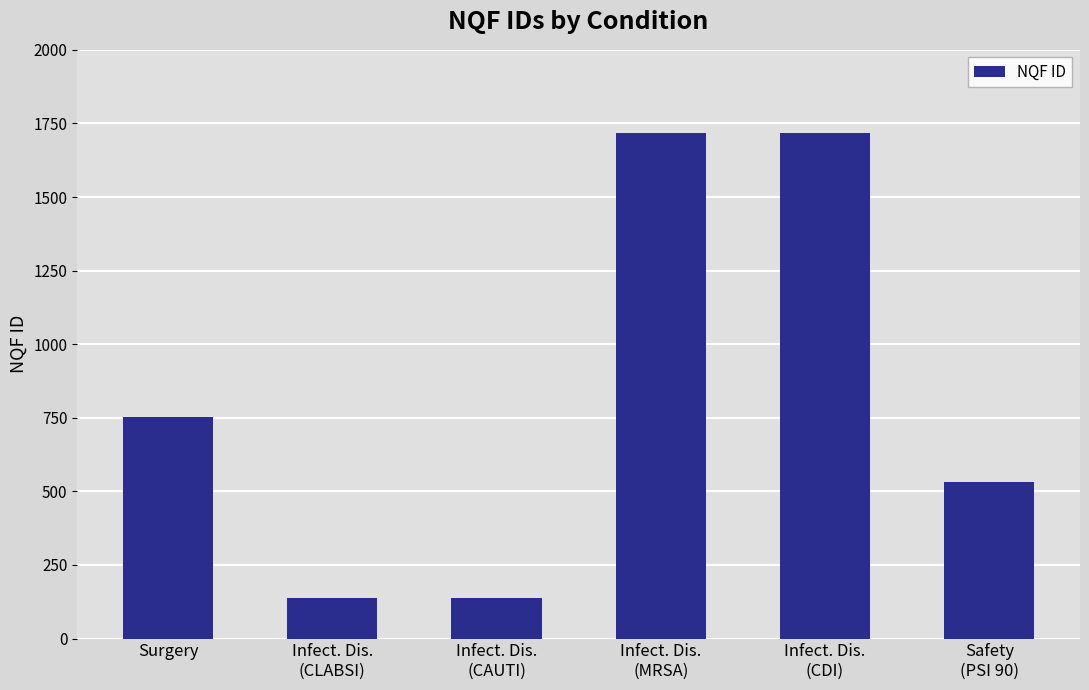

Approximately how many times larger is the value at Infect. Dis.
(CAUTI) compared to Surgery?

0.2